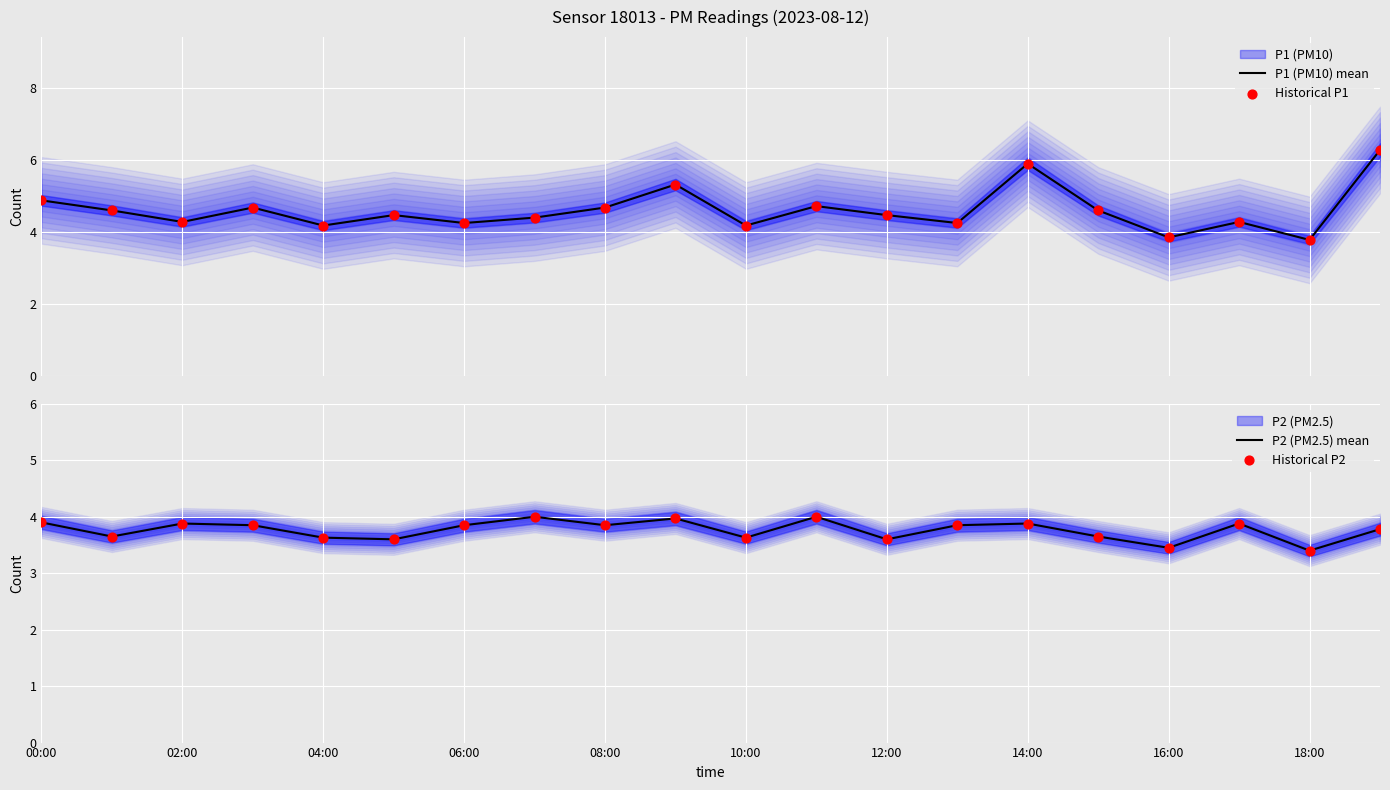

The P2 (PM2.5) mean series shows 1.2 at 04:00. True or false?

False